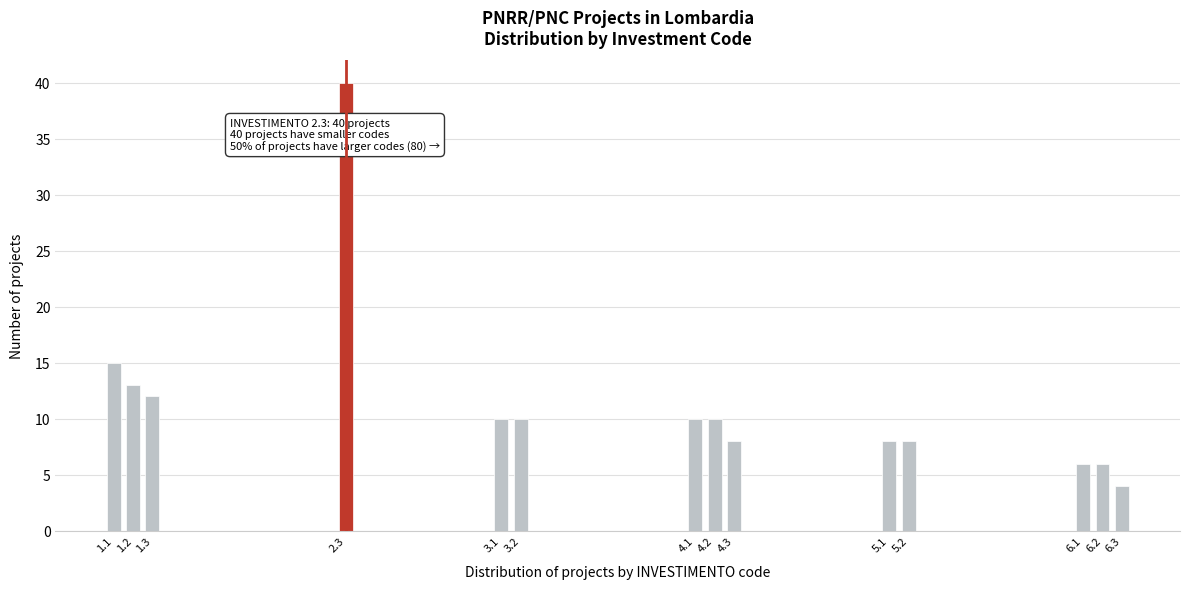

Reading right to left, extract all data points from this chart.

4	6	6	8	8	8	10	10	10	10	40	12	13	15